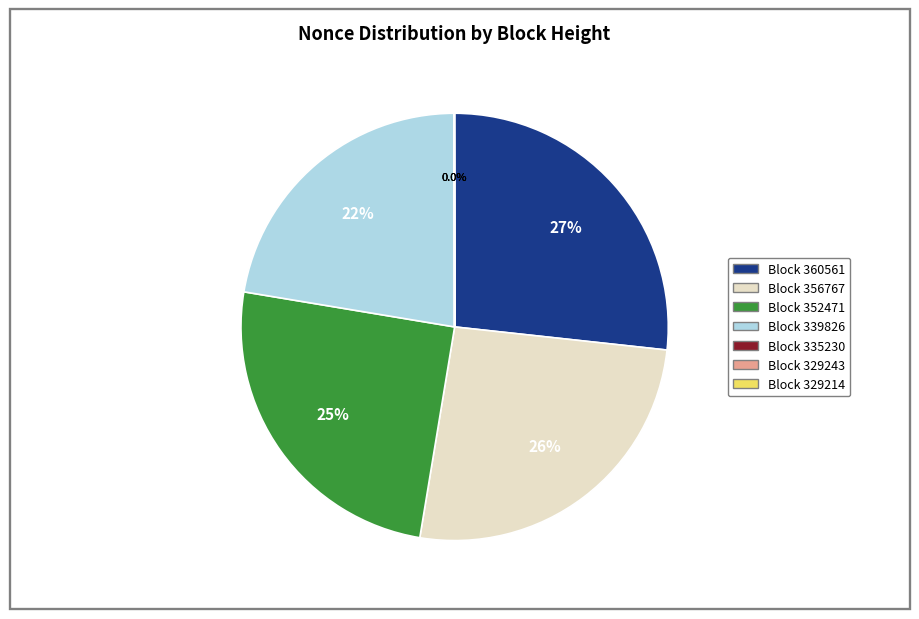

Is there a majority slice in this chart?

No